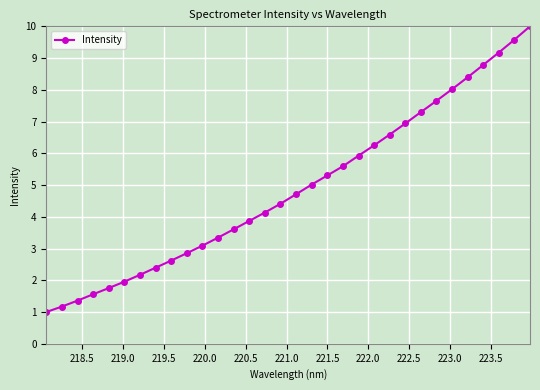

What is the minimum value shown in the chart?

1.0